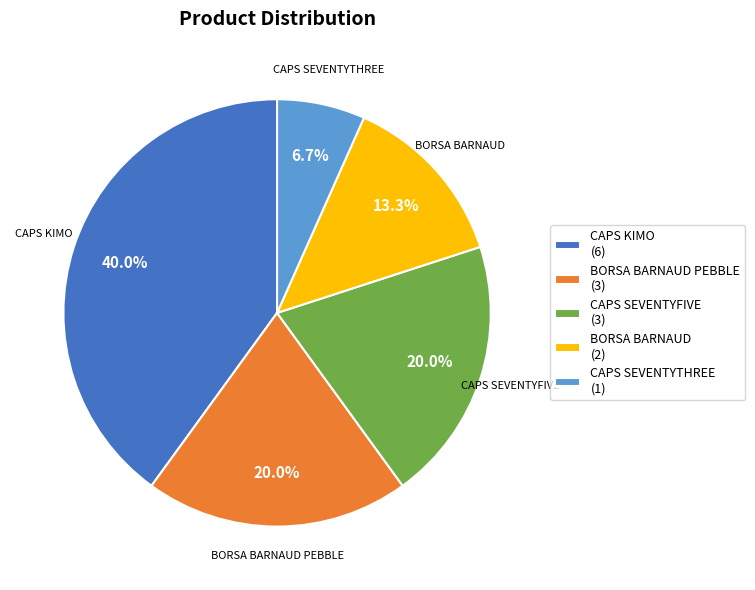

What portion of the pie excludes CAPS SEVENTYFIVE?

80.0%